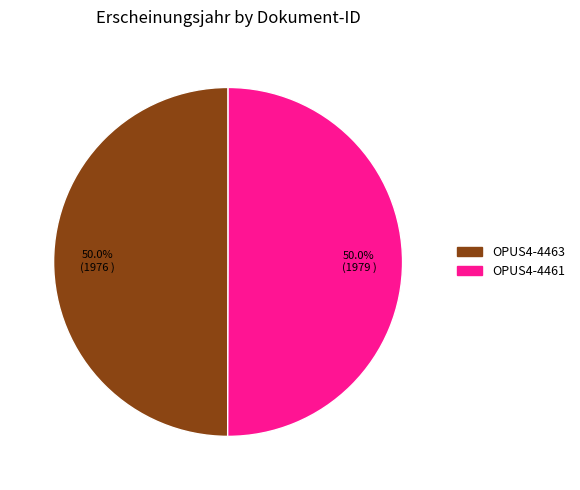

Do OPUS4-4463 and OPUS4-4461 together represent more than half of the pie?

Yes